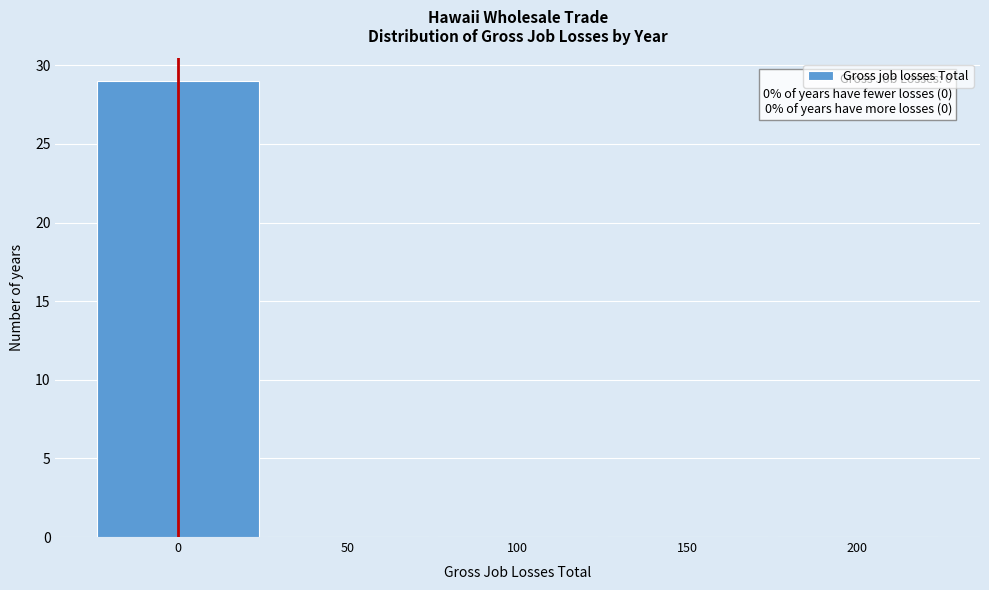

Reading right to left, list all the values displayed in this chart.

200=0	150=0	100=0	50=0	0=29